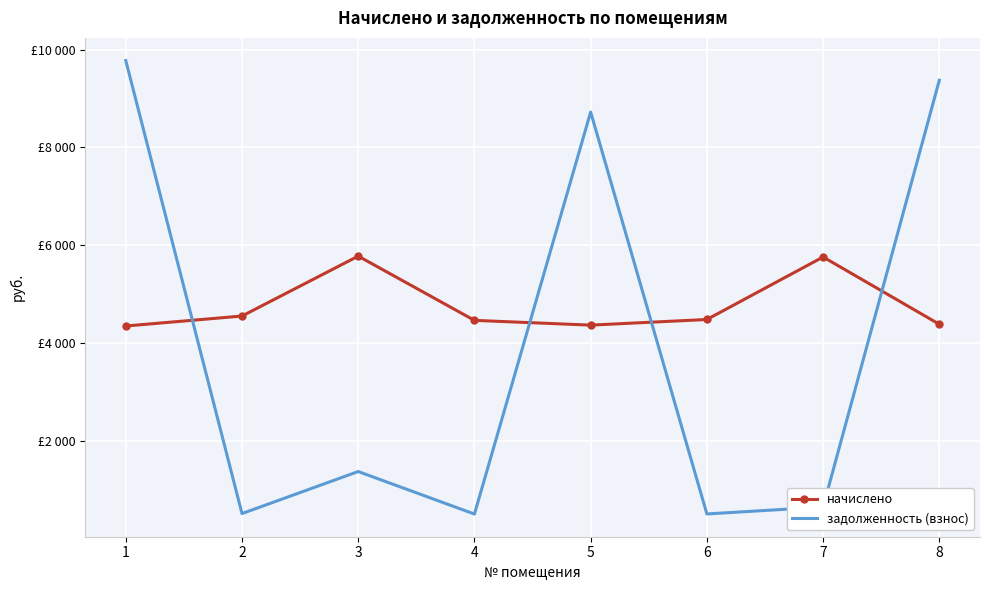

Which label corresponds to the largest value in the chart?

1